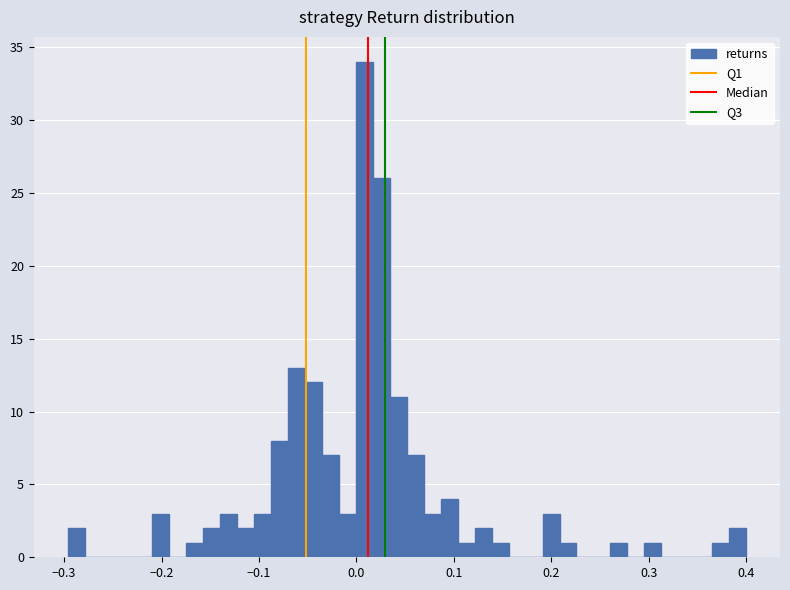

Around what value on the x-axis is the tallest bar? Give the approximate position of its centre, as read against the axis.

0.01